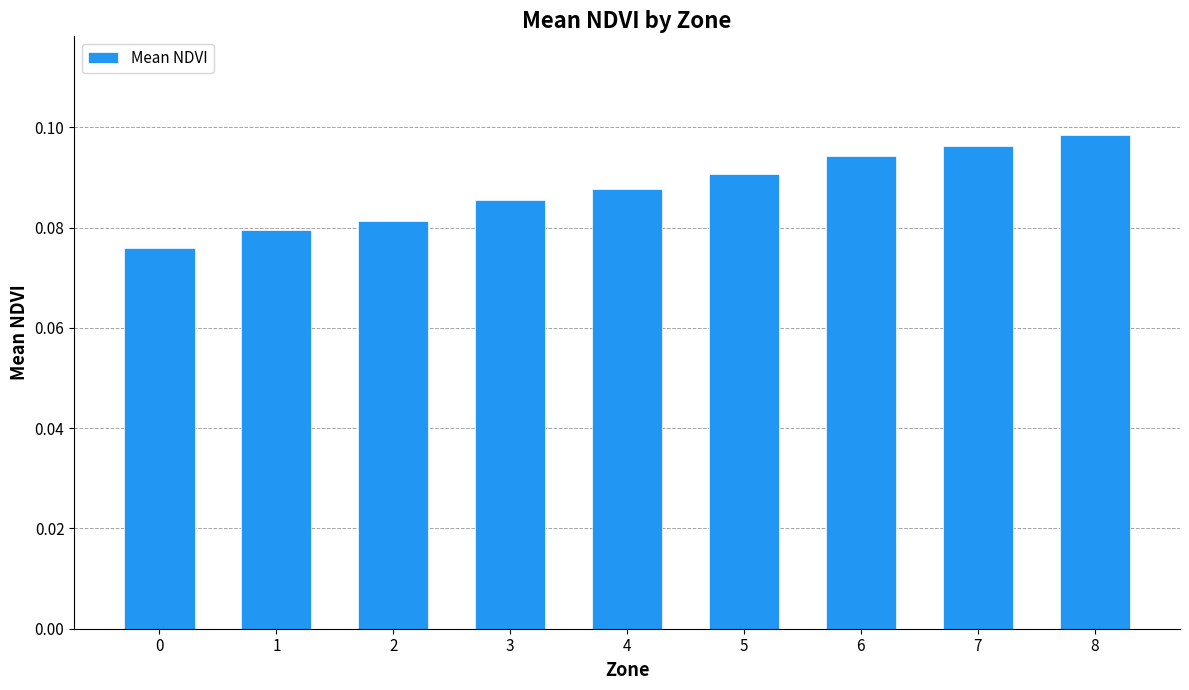

Which has a higher value, 3 or 1?

3